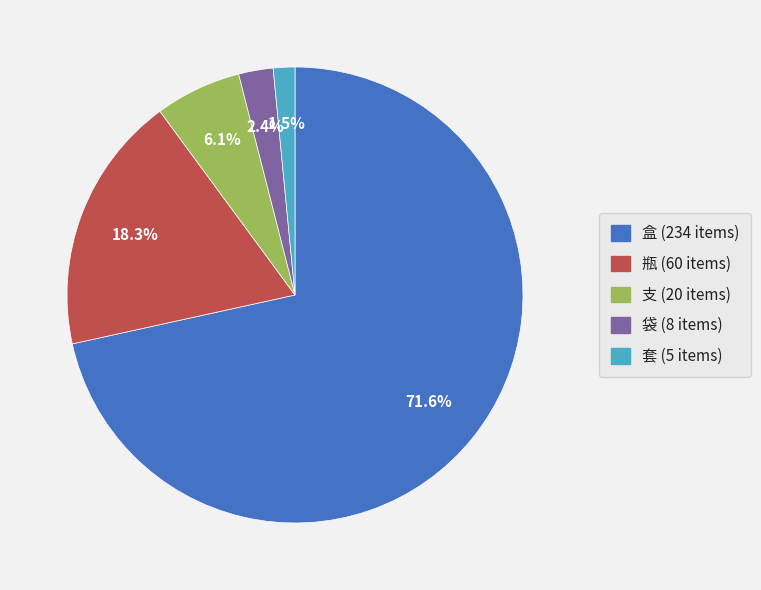

Which has a higher value, 盒 or 套?

盒